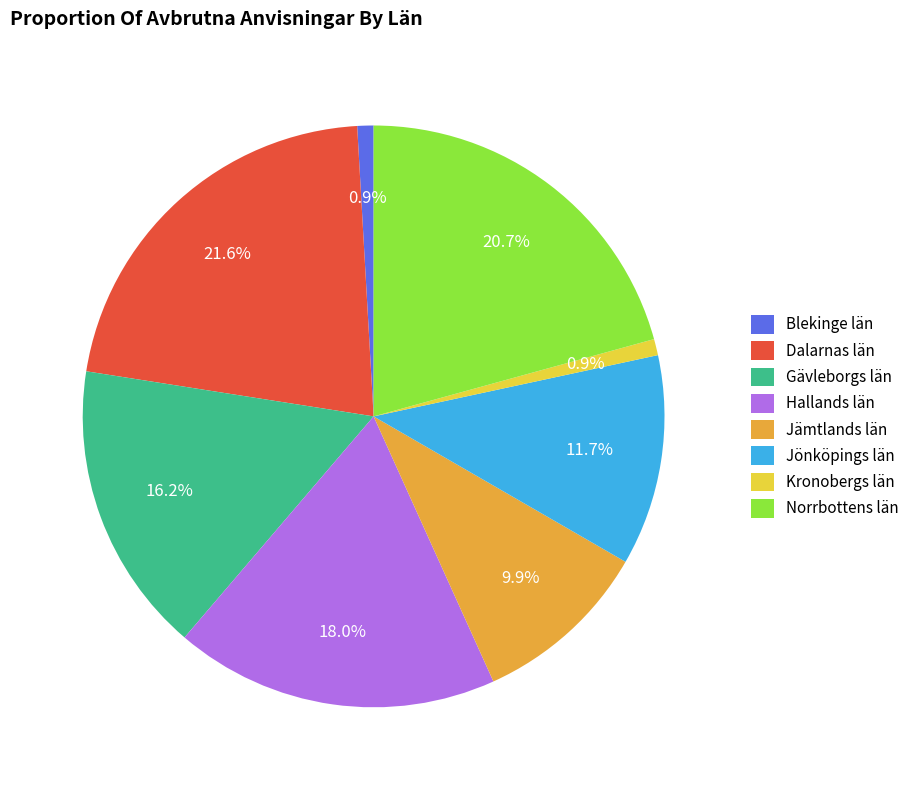

To the nearest percent, what is the combined percentage of Blekinge län and Jämtlands län?

11%